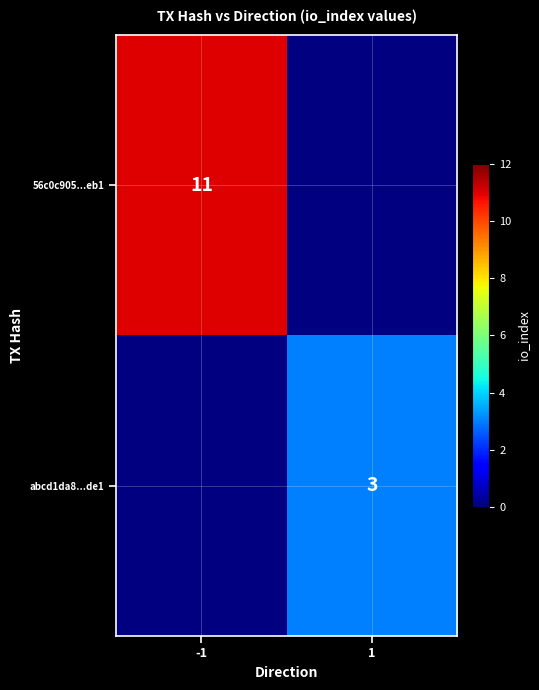

The abcd1da8...de1 series shows 3 at 1. True or false?

True